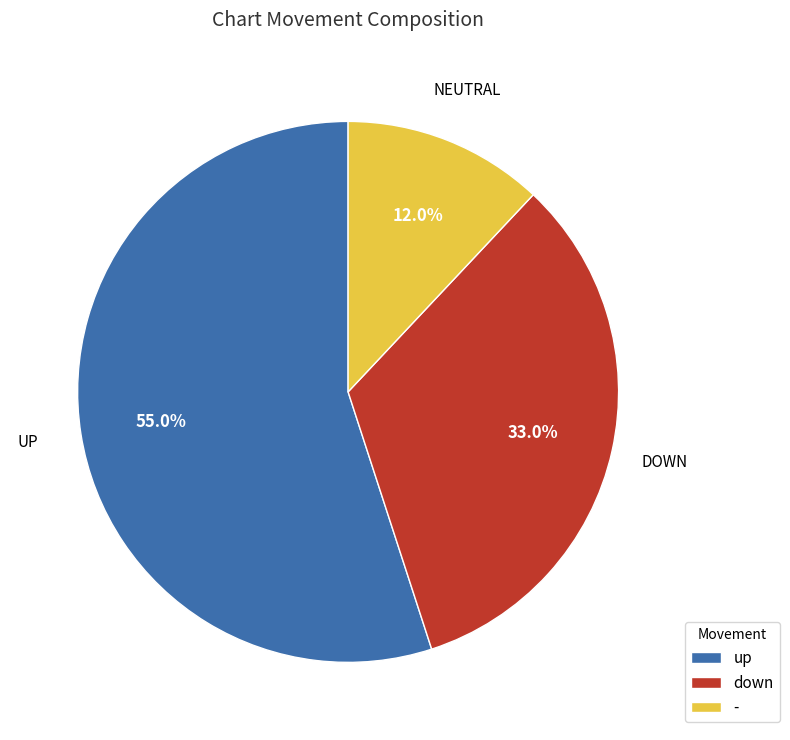

What percentage is NOT represented by down?

67.0%